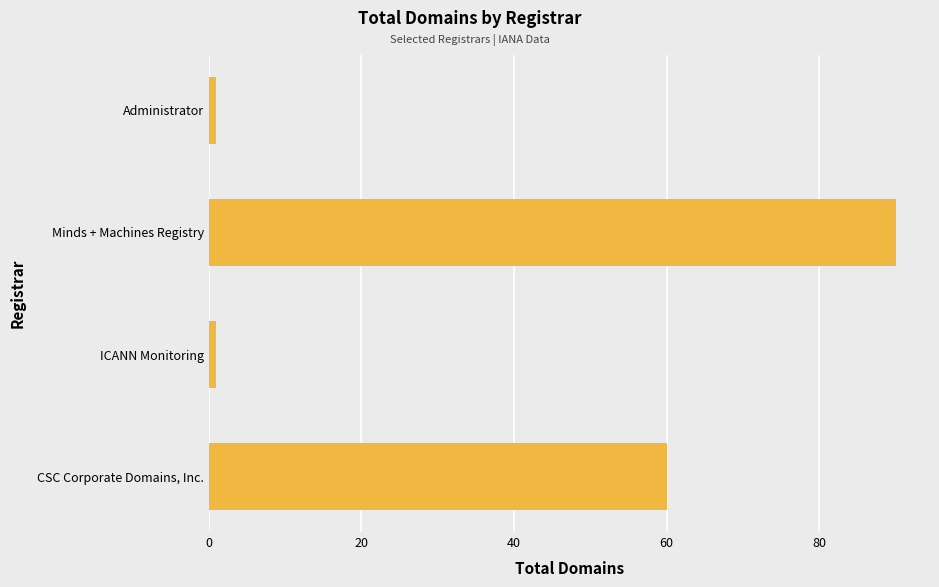

How many bars are there in total?

4